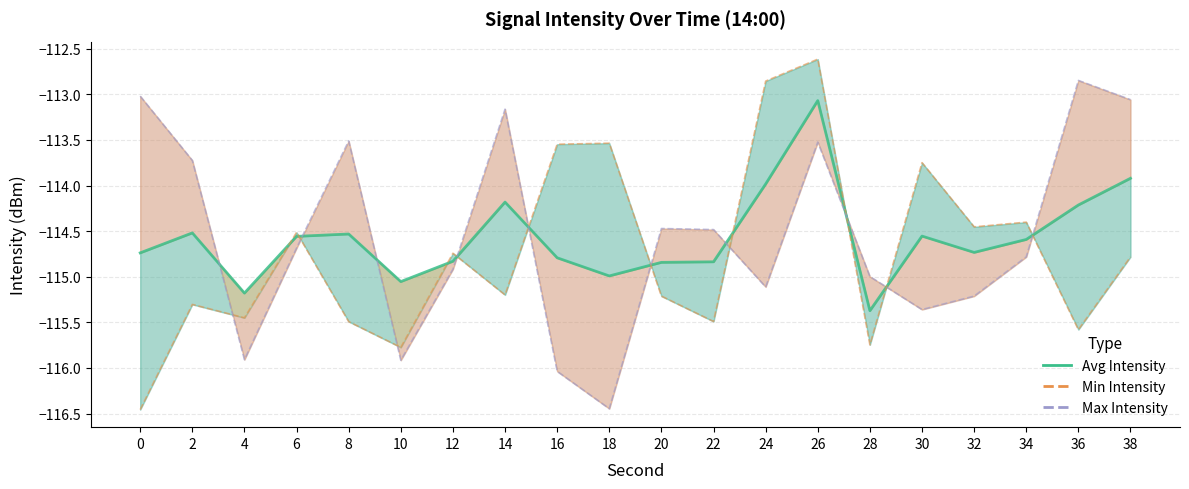

Which series has the largest total across all categories?

Max intensity (dBm) line